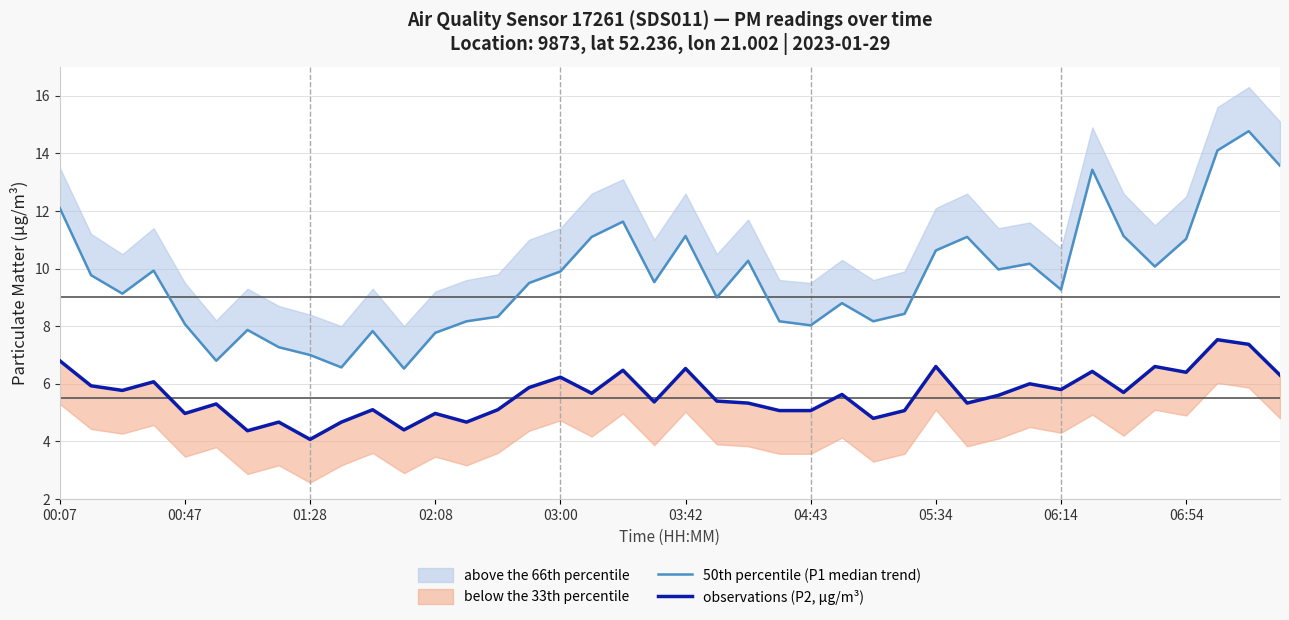

What is the difference between the maximum and minimum values in the observations (P2, µg/m³) series?

3.5